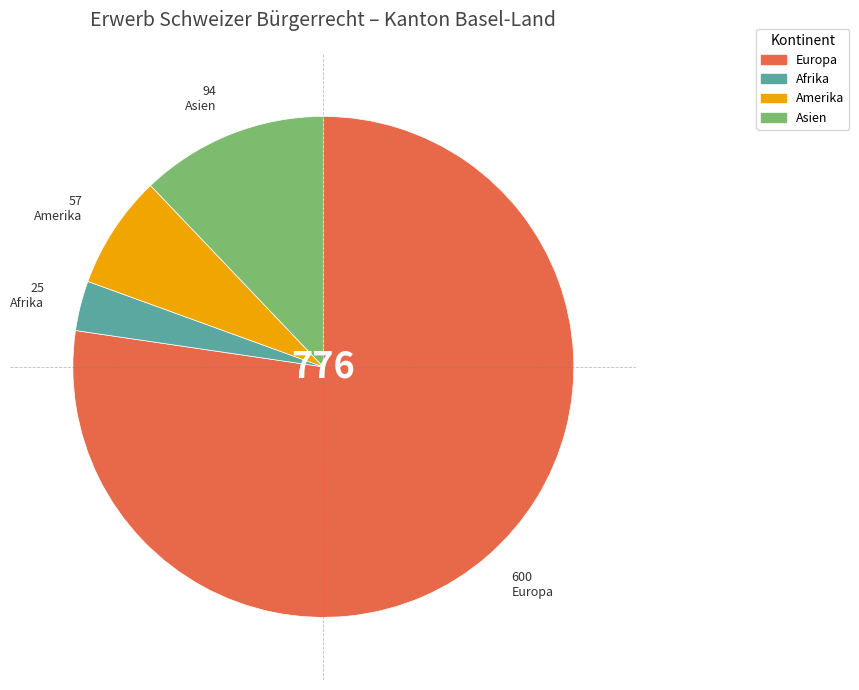

Does Europa account for over 50% of the chart?

Yes